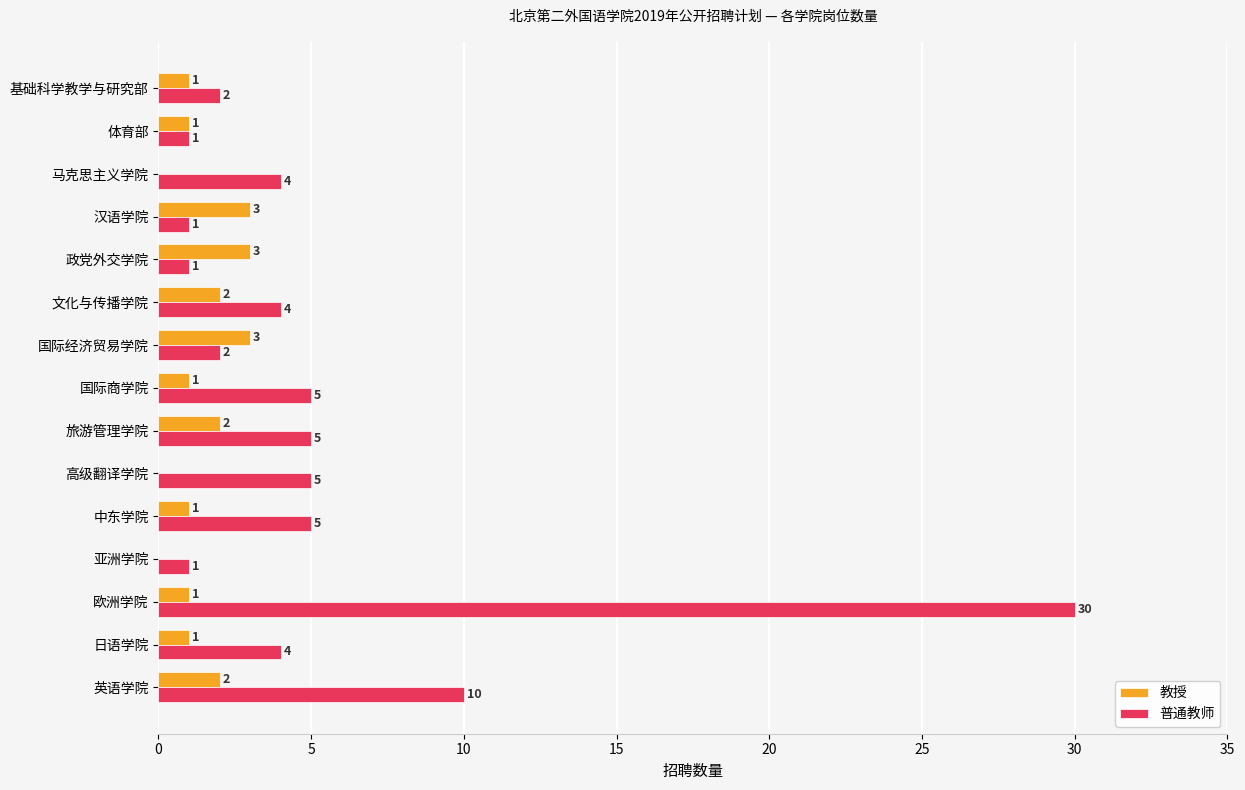

What is the maximum value shown in the chart?

30